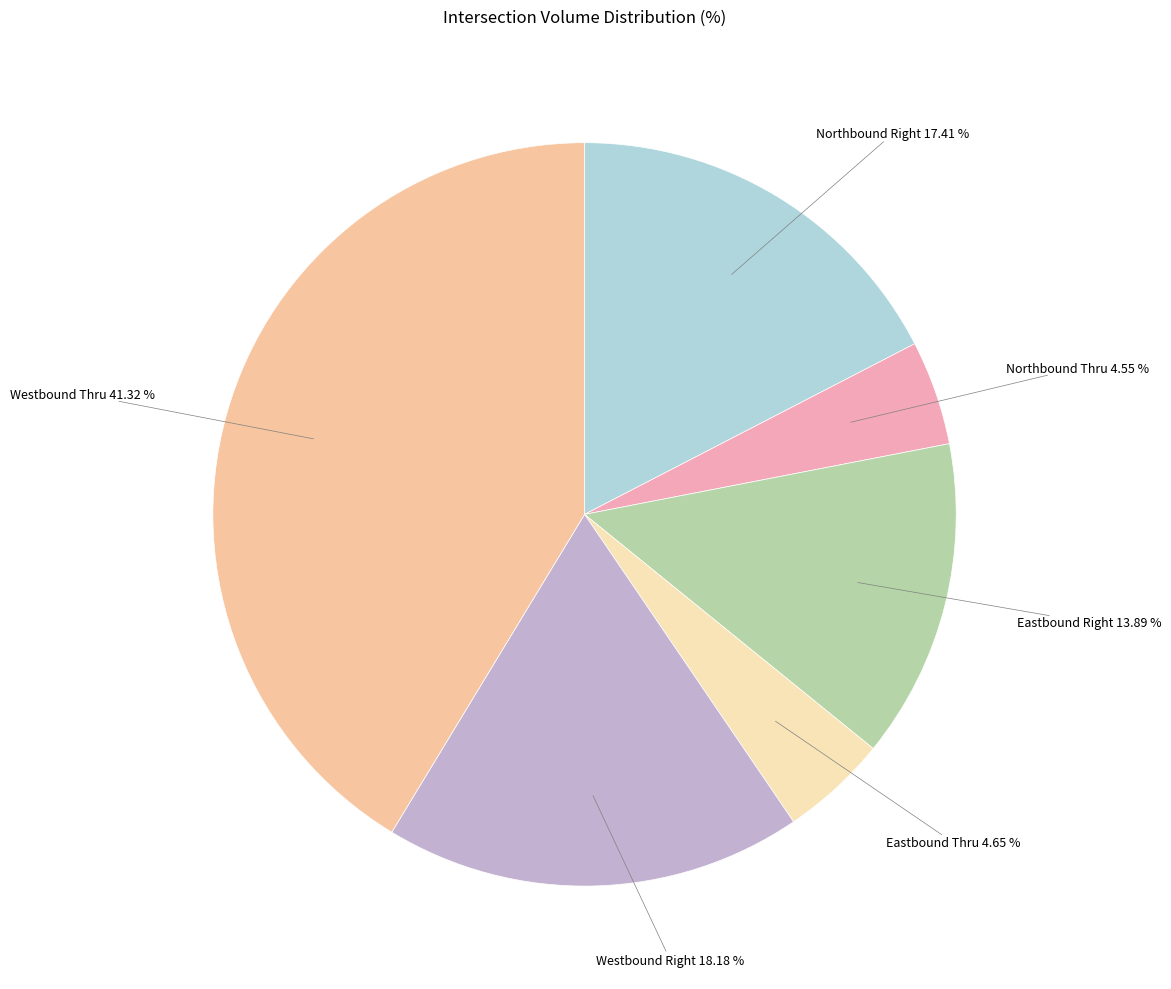

How many segments does this pie chart have?

6